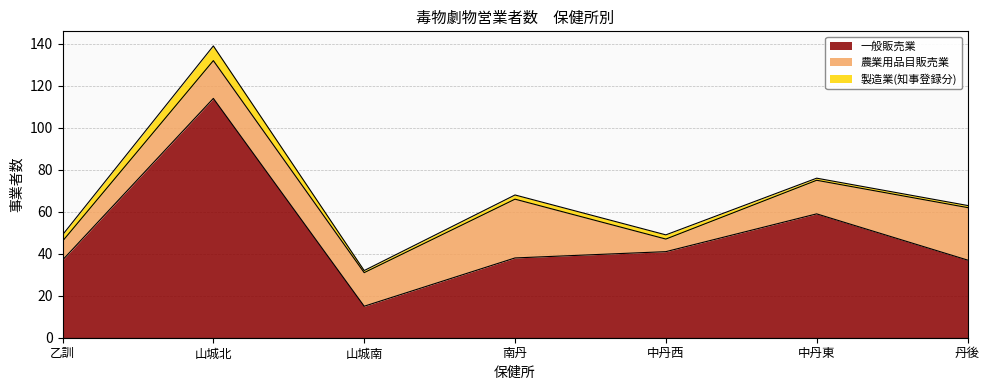

How many data points does each series have?

7